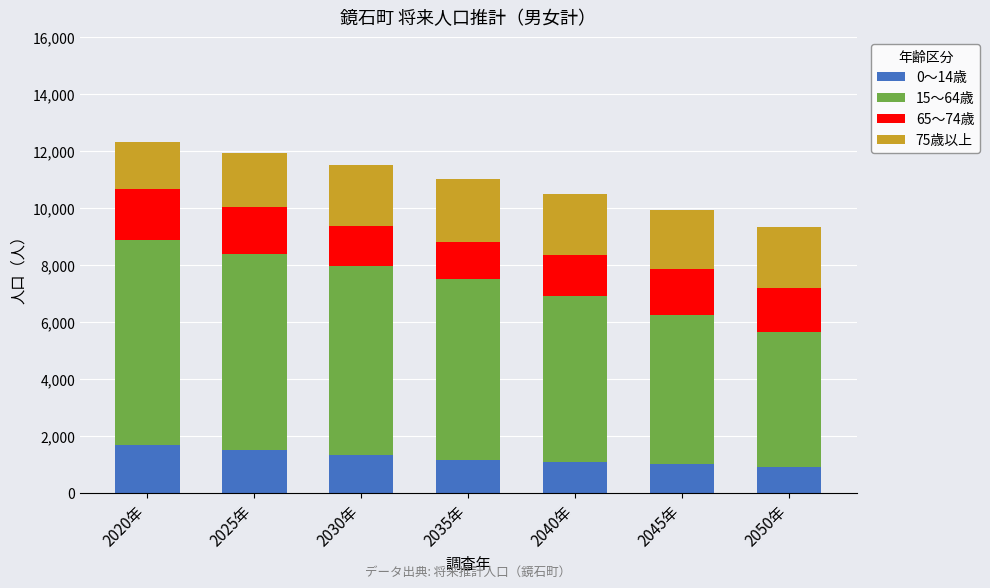

What is the minimum value for 0～14歳?

922